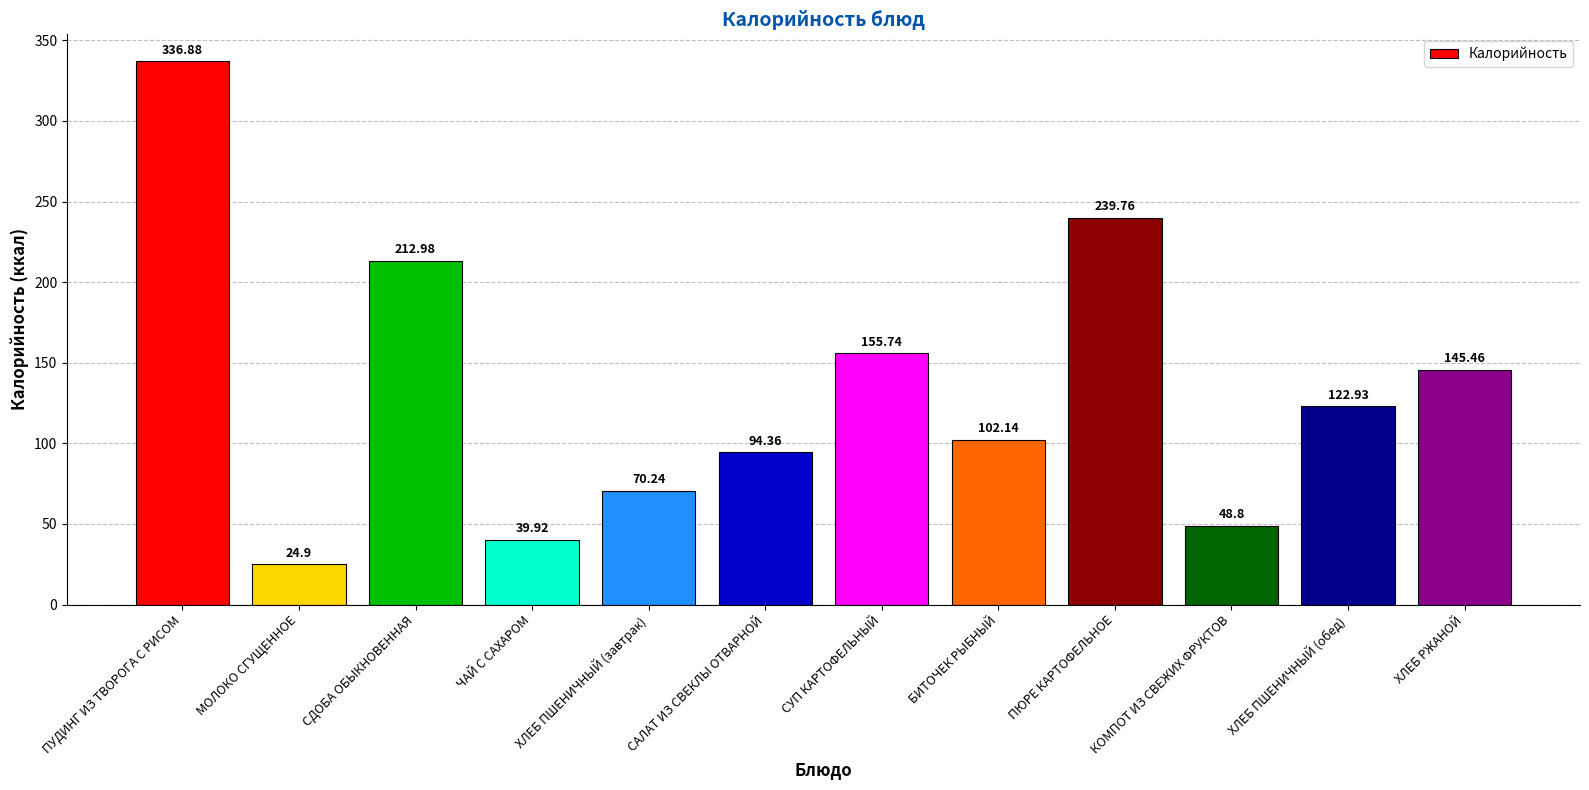

What is the average value?

132.8